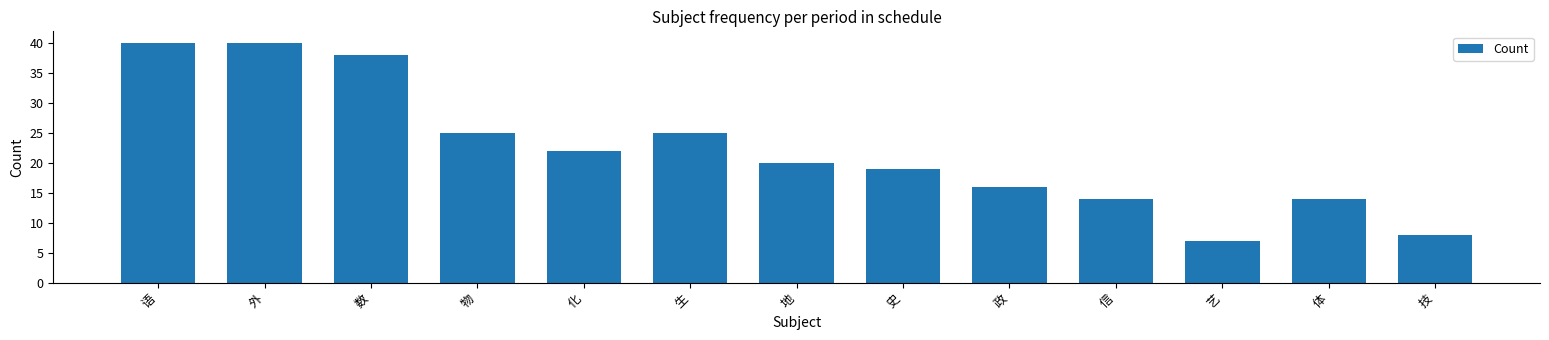

What is the smallest value displayed?

7